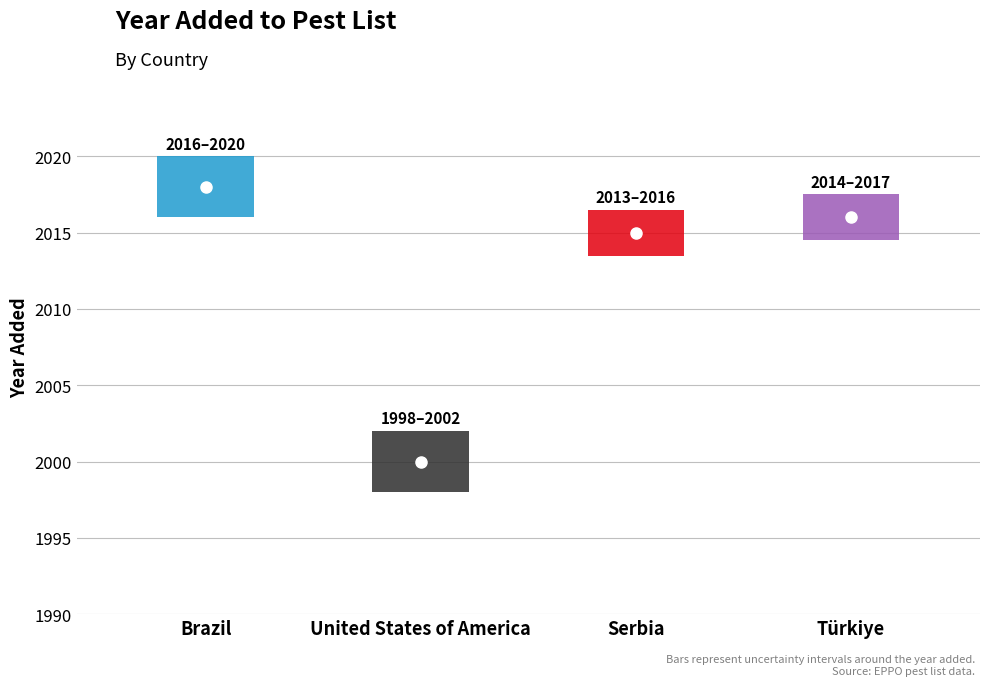

What is the value of the 2nd point from the left?

2000